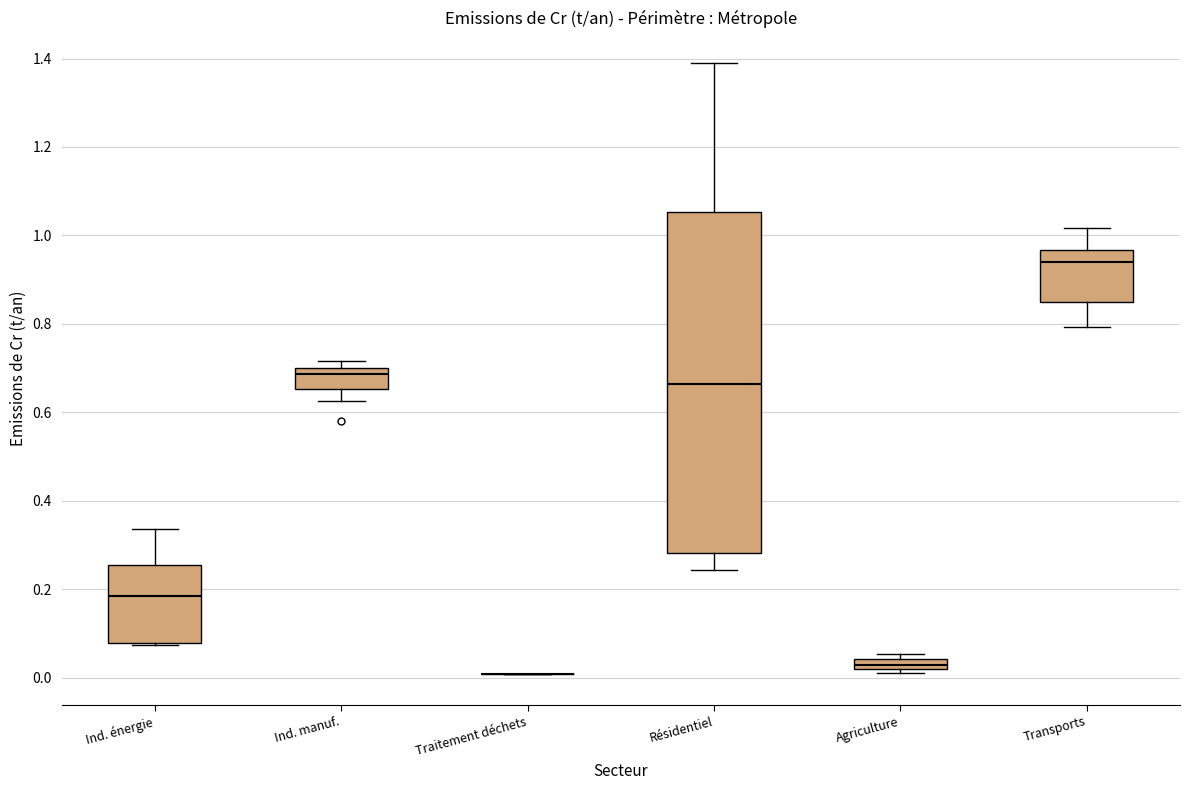

Where does the median line of the box for Ind. manuf. sit on the y-axis? The values are not printed on the chart, so give them approximately, as read against the axis.

0.68